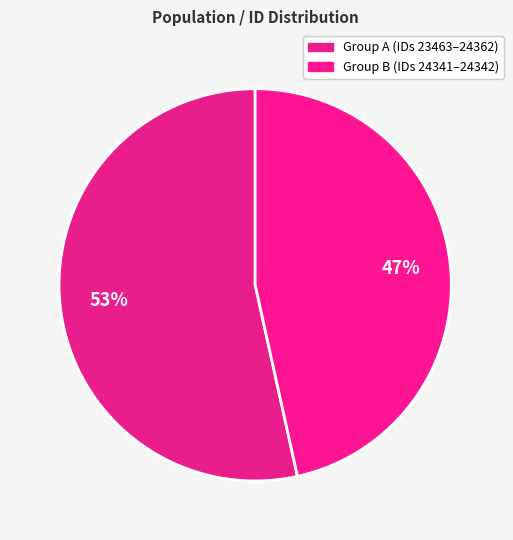

How many slices are in this pie chart?

2